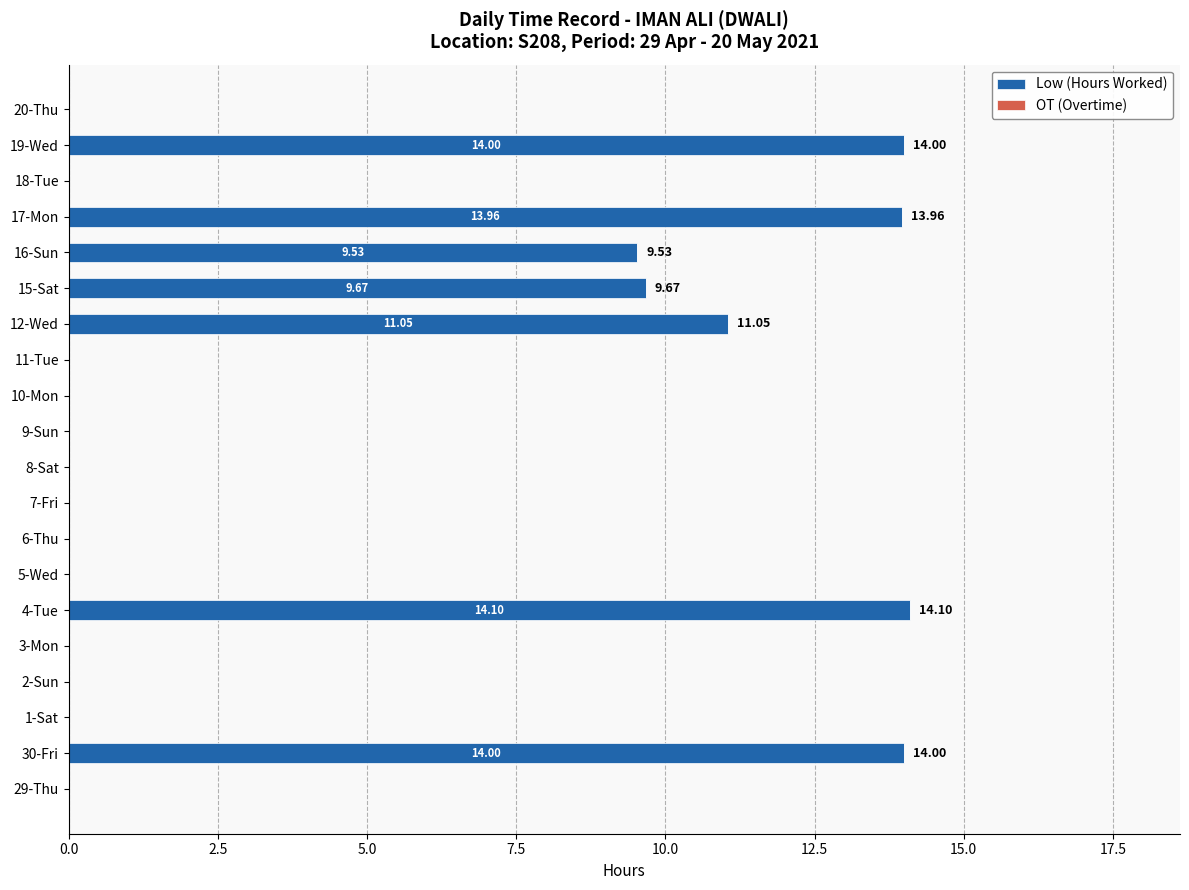

Between 29-Thu and 4-Tue, which is larger?

4-Tue